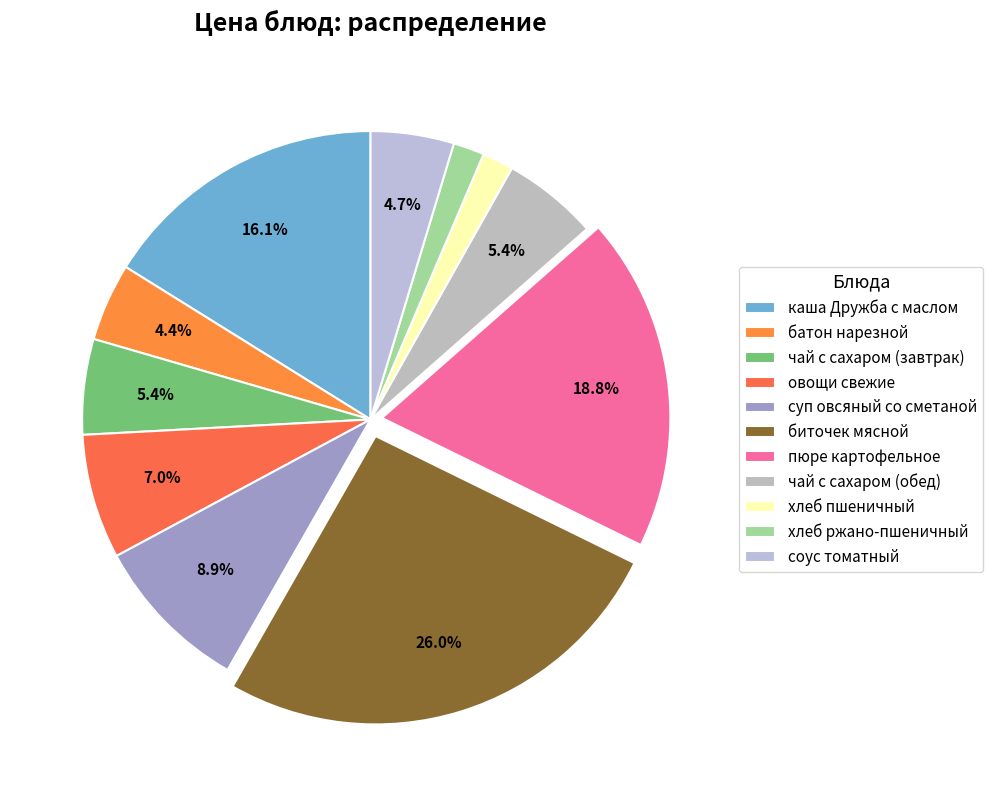

Which category has the biggest portion of the pie?

биточек мясной